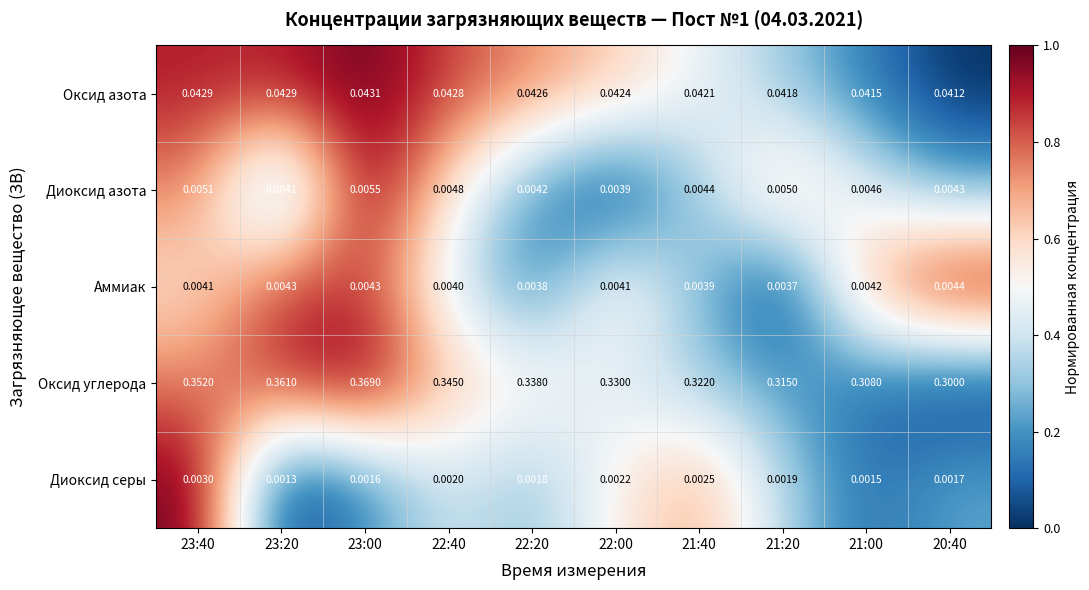

At how many categories does at least one series exceed 0?

10